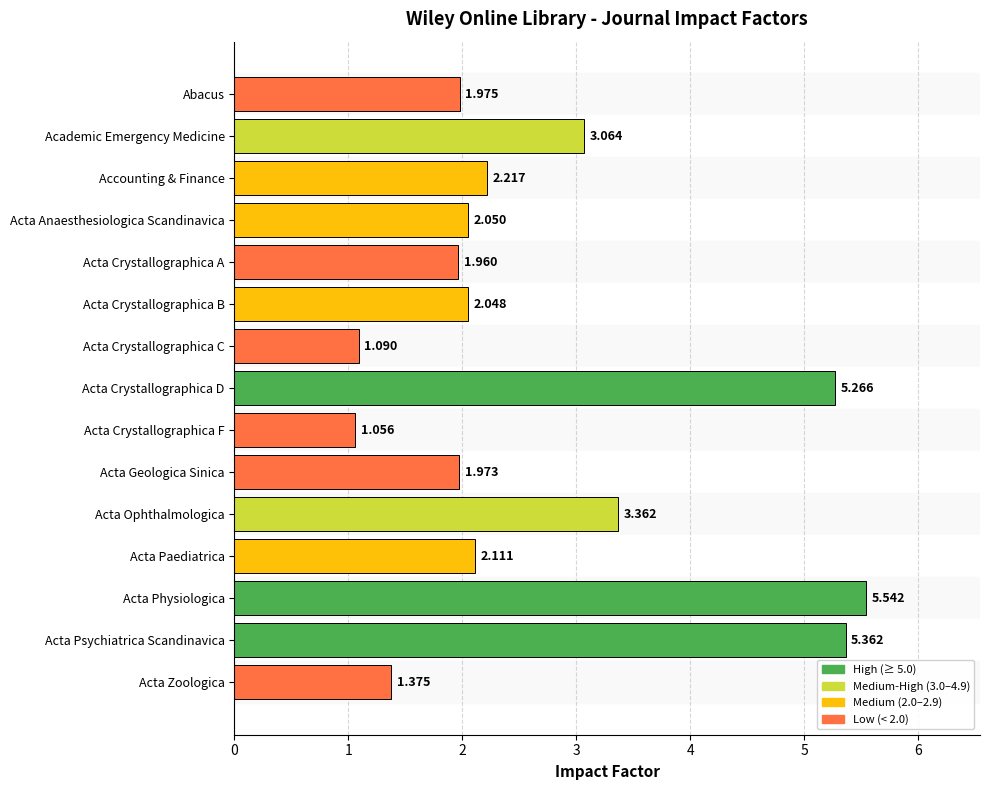

At which category does the chart reach its peak across all series?

Acta Physiologica